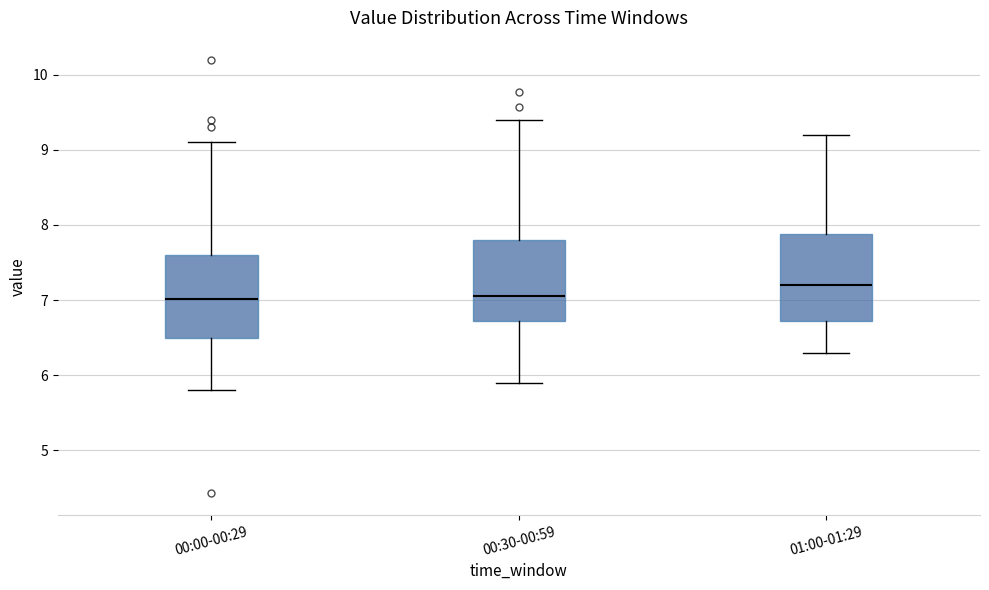

Where does the upper whisker of the box for 00:00-00:29 end on the y-axis? The values are not printed on the chart, so give them approximately, as read against the axis.

9.1